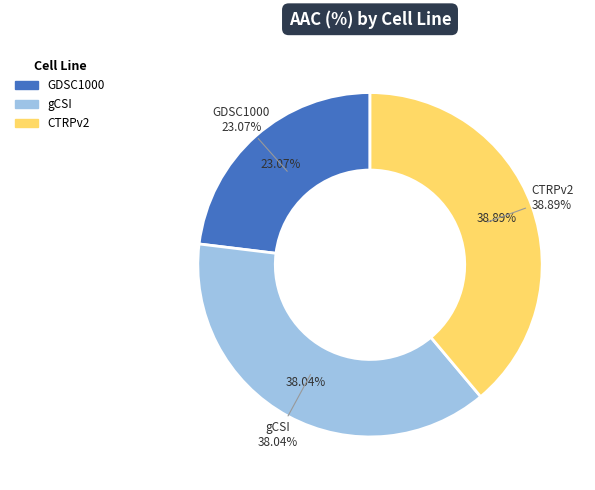

To the nearest percent, what is the difference between the largest and smallest slice percentages?

16%